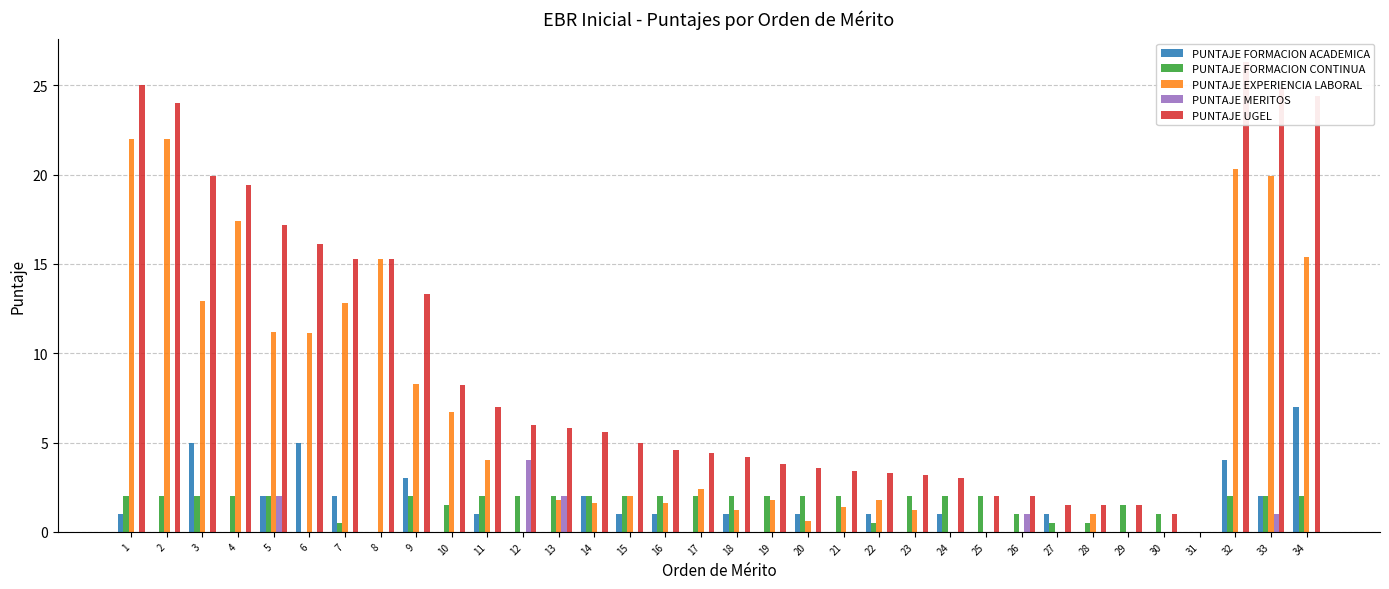

How many positive values does the PUNTAJE FORMACION ACADEMICA series have?

18